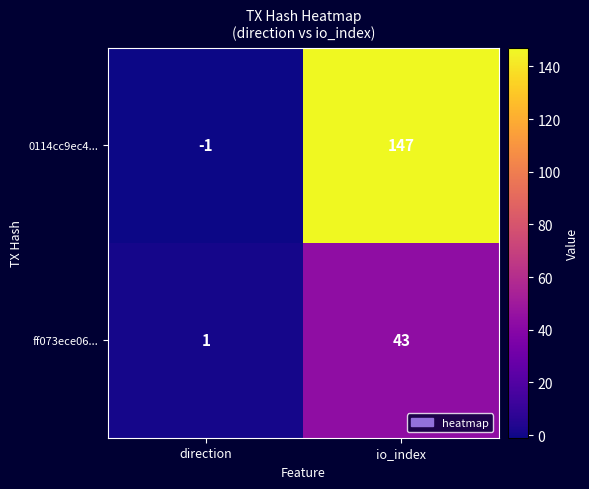

Reading right to left, transcribe all the data shown in this chart.

0114cc9ec4...: io_index=147	direction=-1
ff073ece06...: io_index=43	direction=1